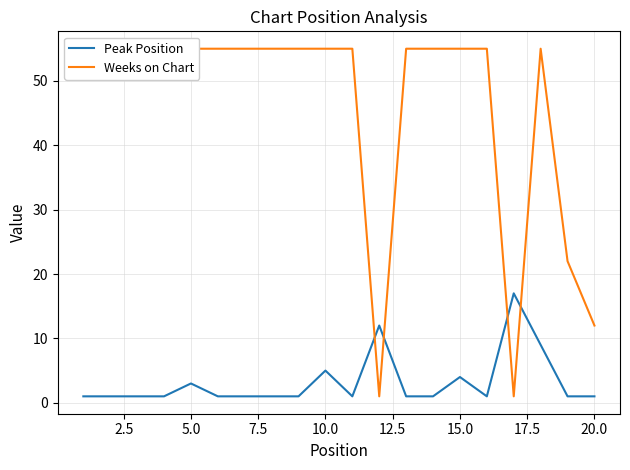

True or false: Weeks on Chart has a value of 81 at 12.5.

False